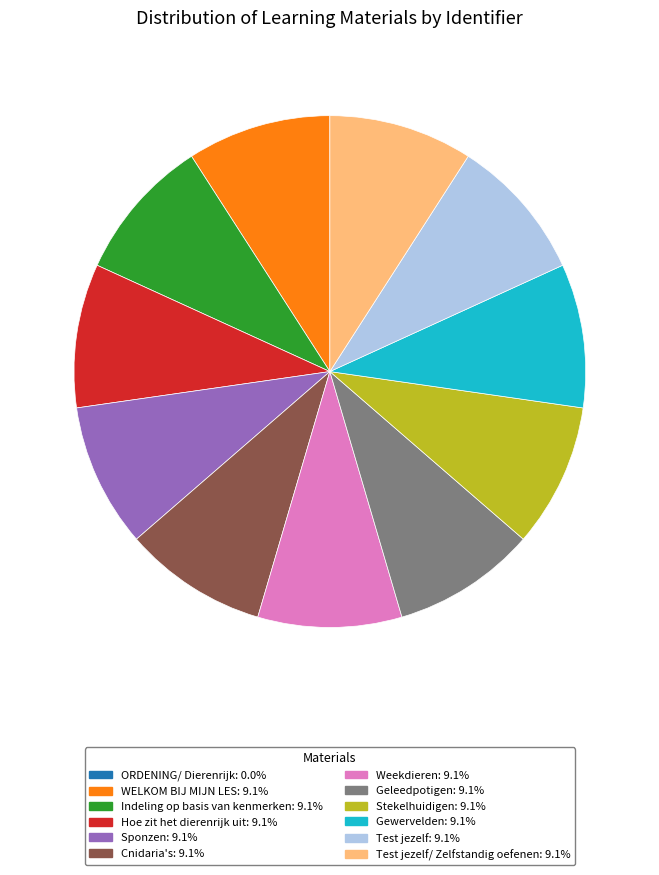

Is there a majority slice in this chart?

No